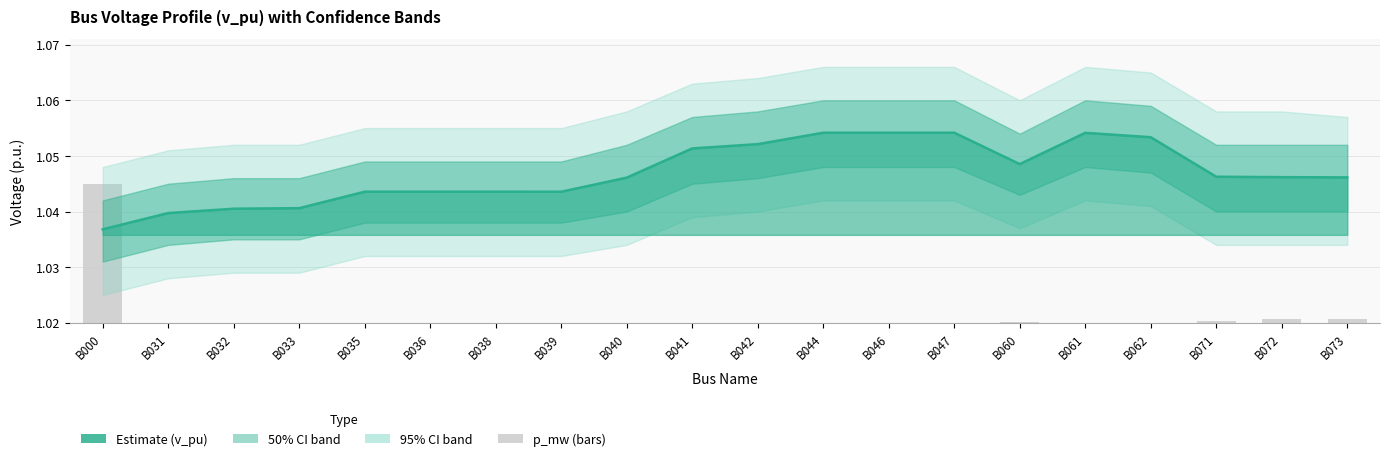

Are the bars horizontal?

No